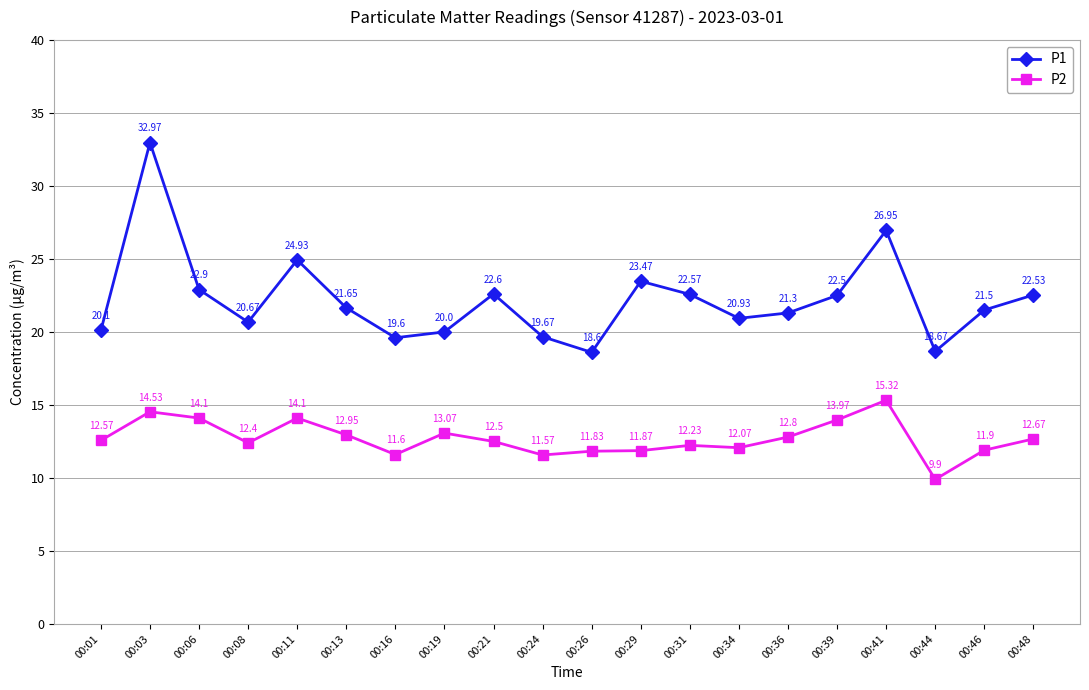

What is the difference between the second highest and second lowest values in the P1 series?

8.3